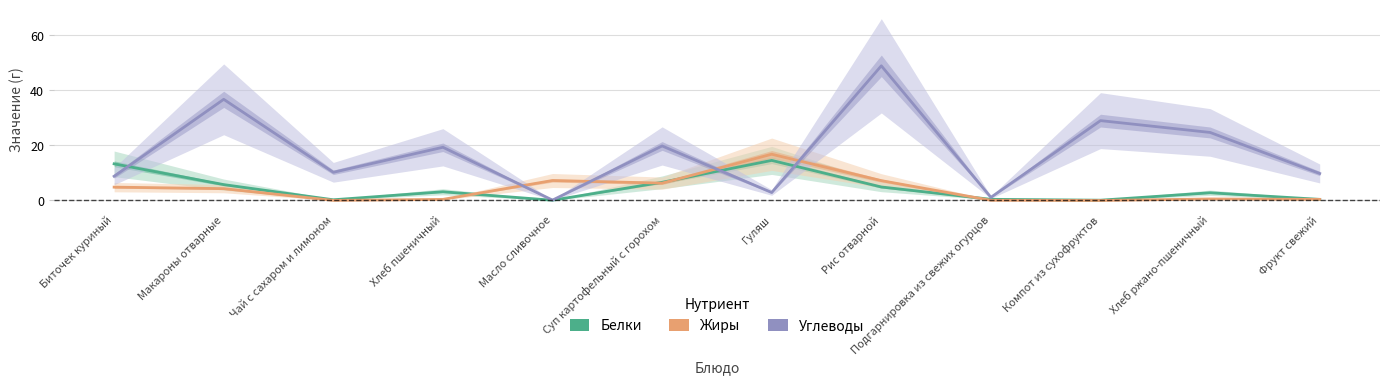

Where do Жиры and Белки first cross each other?

Хлеб пшеничный and Масло сливочное